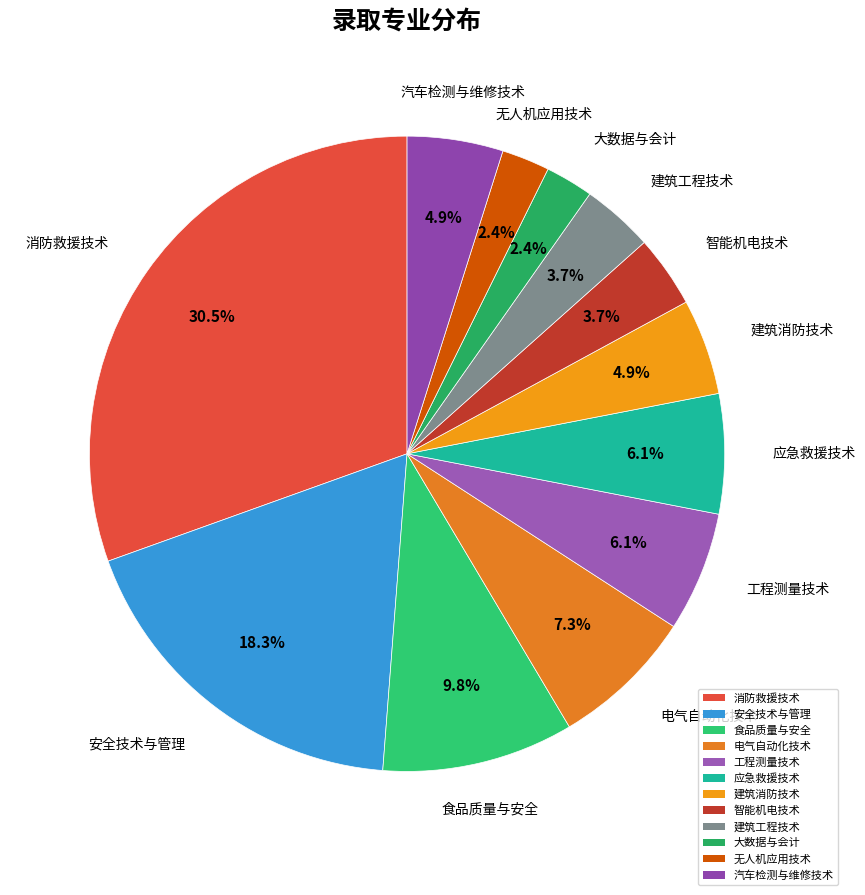

How much of the chart is everything except 食品质量与安全?

90.2%